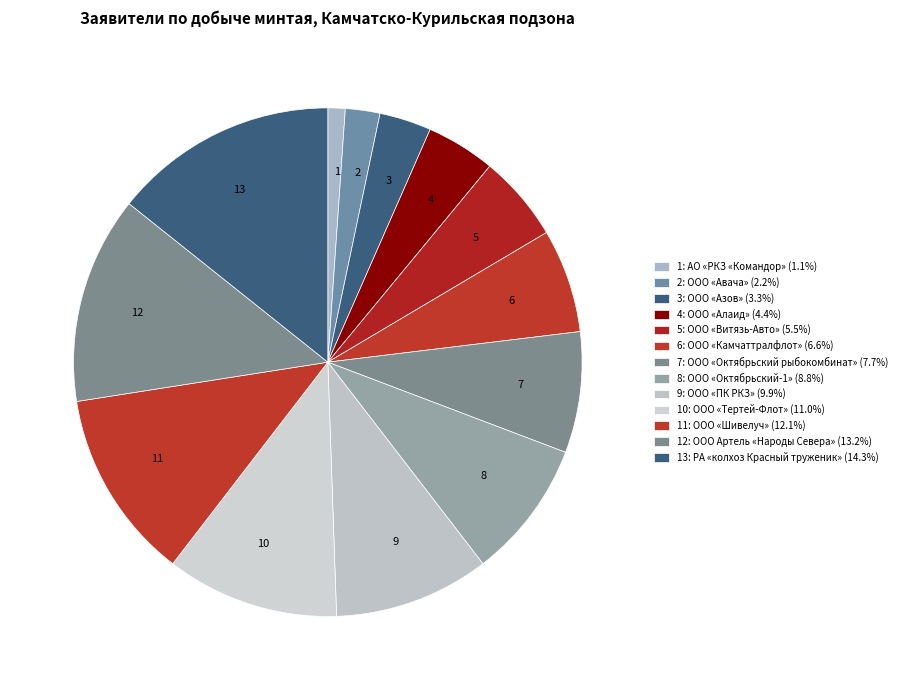

Is the sum of 10 and 12 greater than half?

No